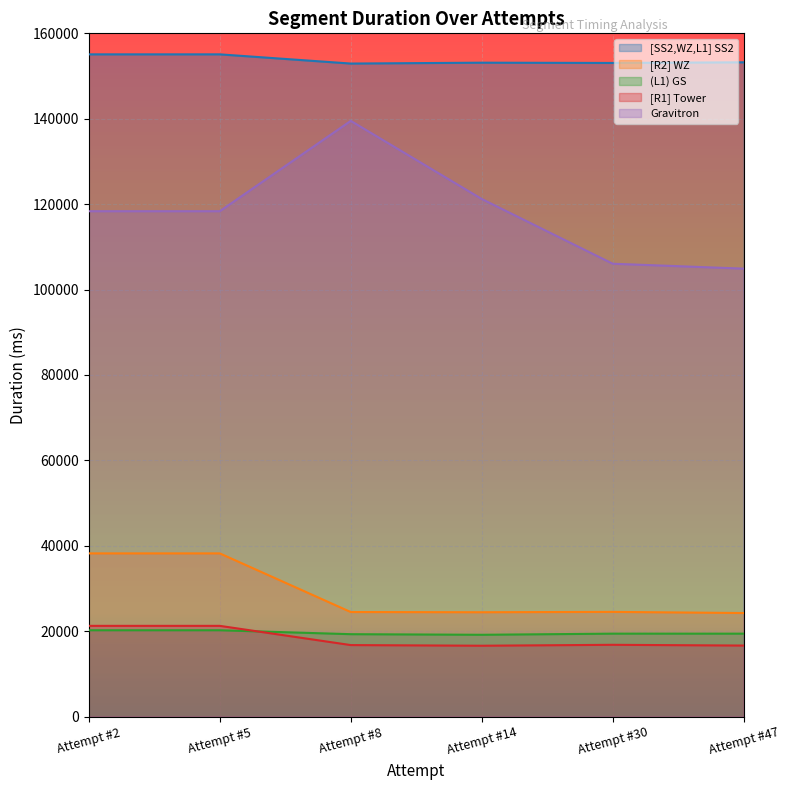

What are all the series names shown in the legend?

[SS2,WZ,L1] SS2, [R2] WZ, (L1) GS, [R1] Tower, Gravitron